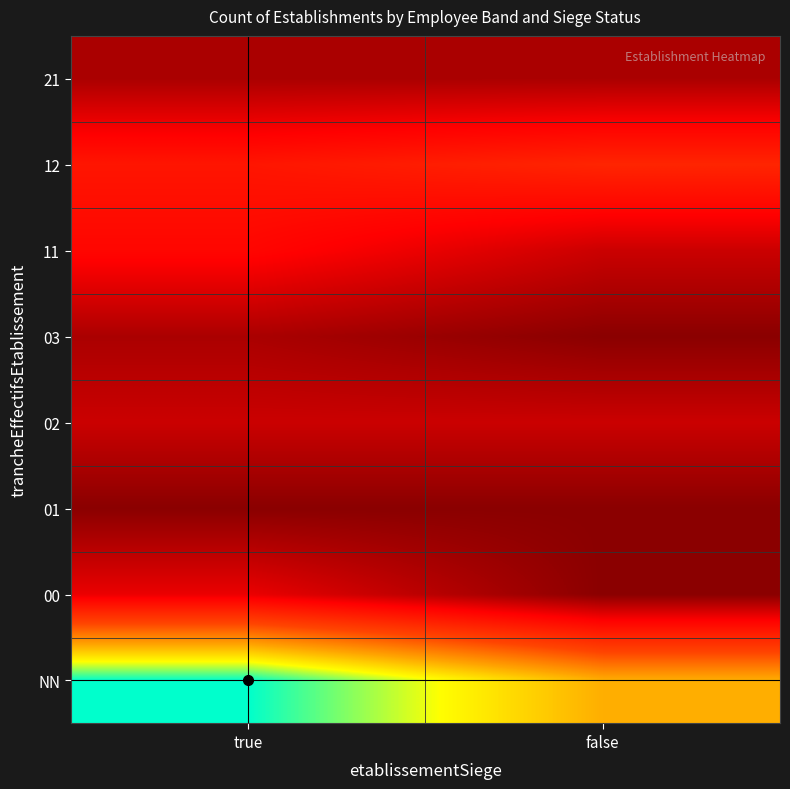

Reading left to right, what are all the values shown in this chart?

NN: true=18	false=12
00: true=3	false=0
01: true=0	false=0
02: true=2	false=2
03: true=1	false=0
11: true=4	false=2
12: true=5	false=6
21: true=1	false=1